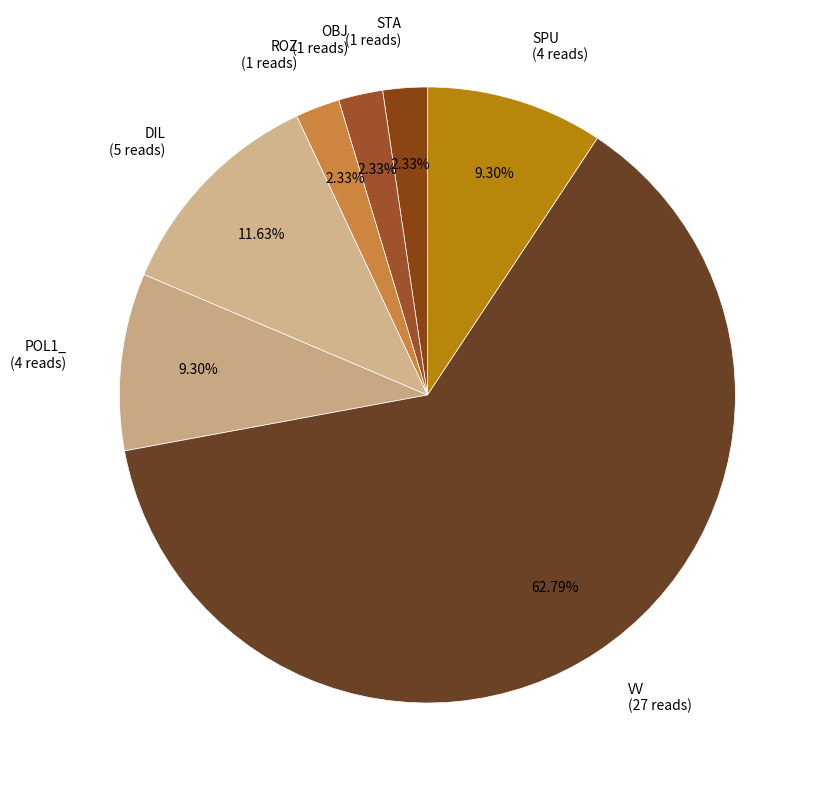

Is it true that DIL is 2% of the pie?

False